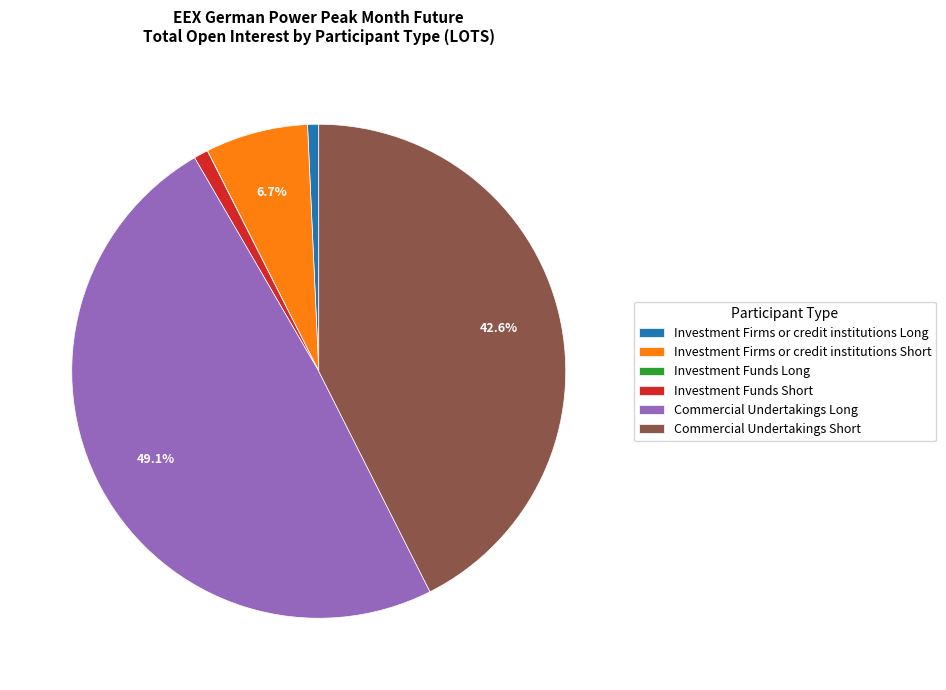

Does Commercial Undertakings Short account for over 50% of the chart?

No